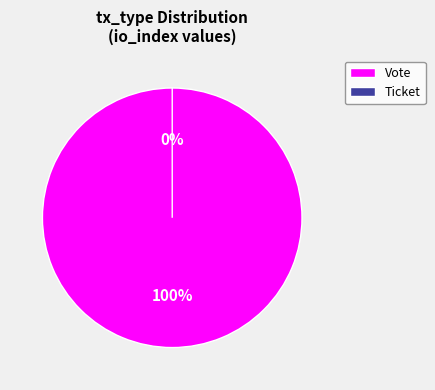

Does Ticket account for over 50% of the chart?

No